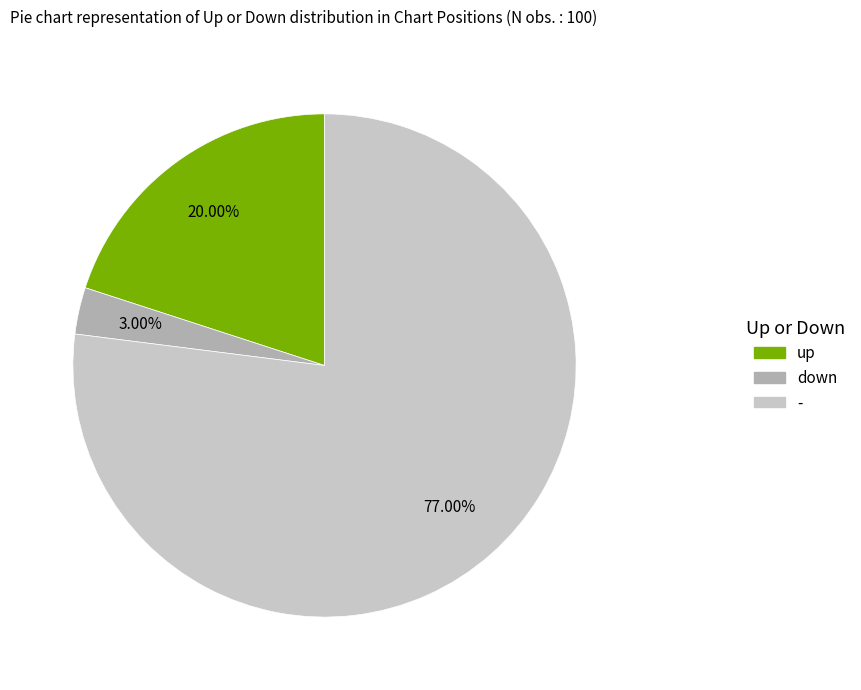

Which slice is the smallest?

down